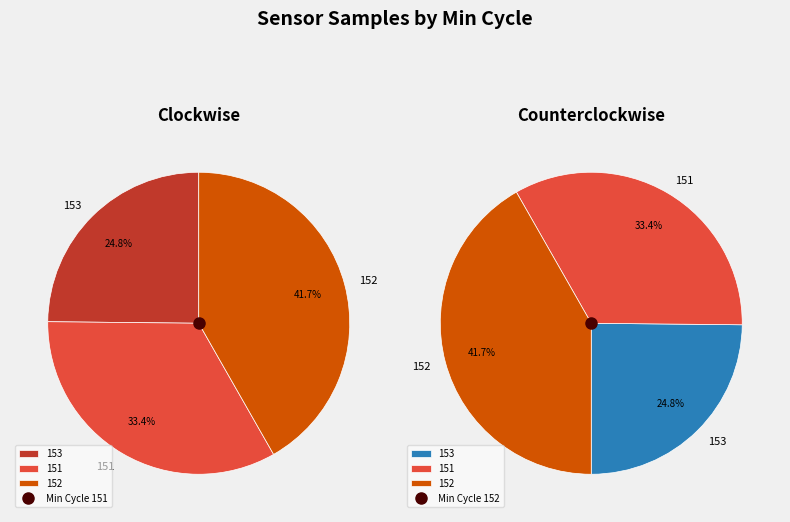

Between 153 and 153, which is larger?

153